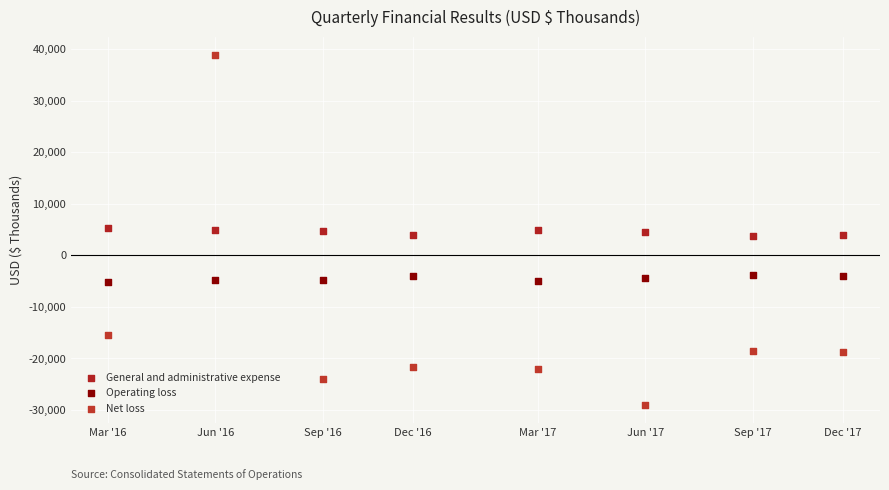

Across all data points, what is the range of Y values (max minus min)?

68073